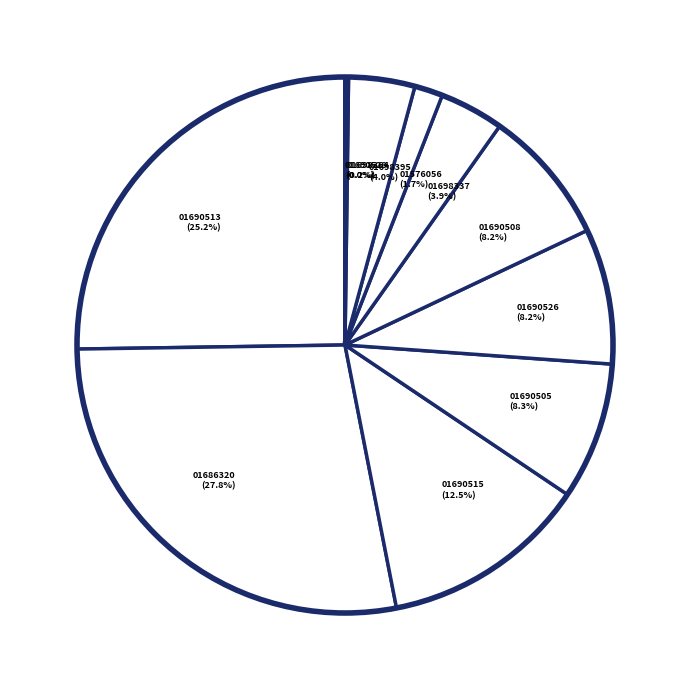

What is the largest slice in the pie chart?

01686320 (27.8%)